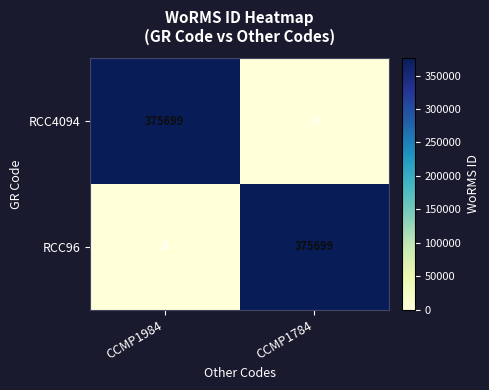

The RCC96 series shows 229498 at CCMP1984. True or false?

False